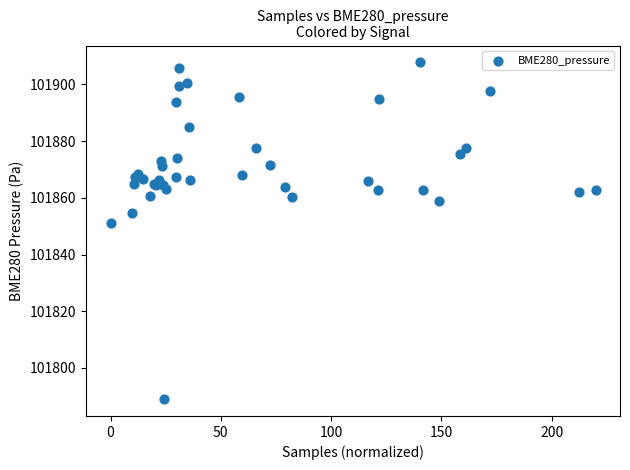

What Y value in the scatter plot is closest to 101848?

101851.0